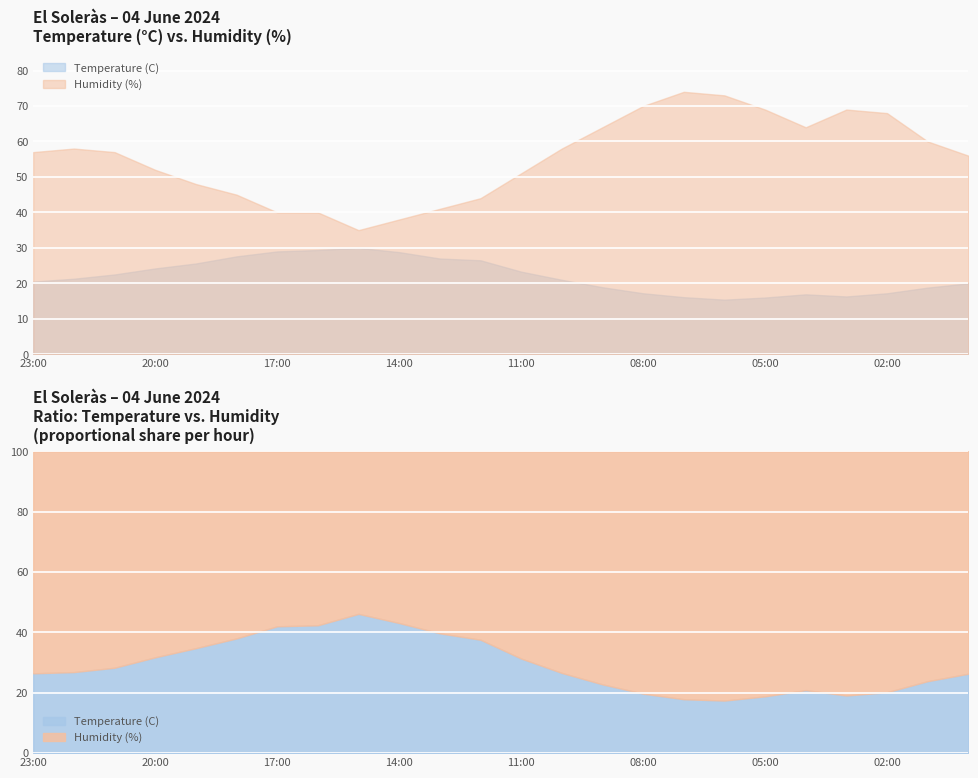

Is it true that Humidity (%) equals 38.0 at 14:00?

True